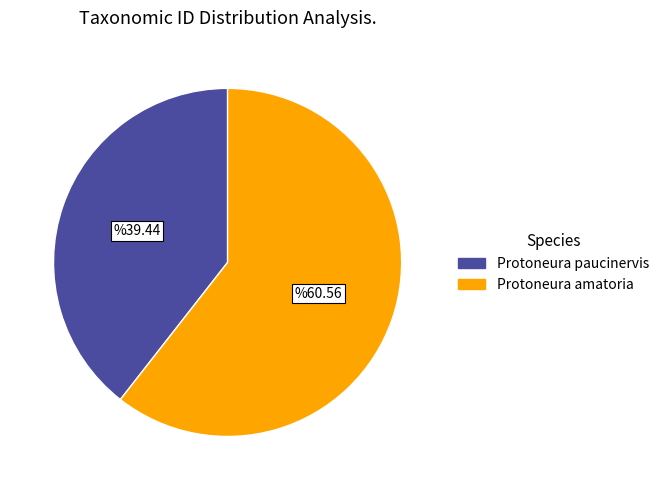

Between Protoneura paucinervis and Protoneura amatoria, which is larger?

Protoneura amatoria